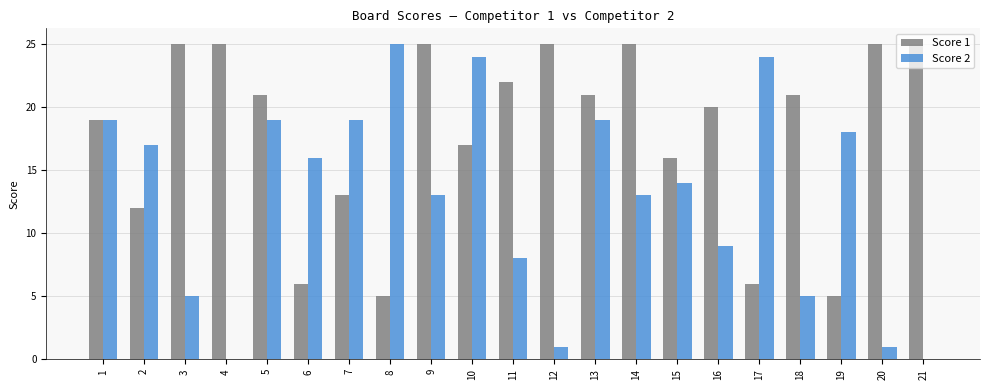

What is the total value across all series at 4?

25